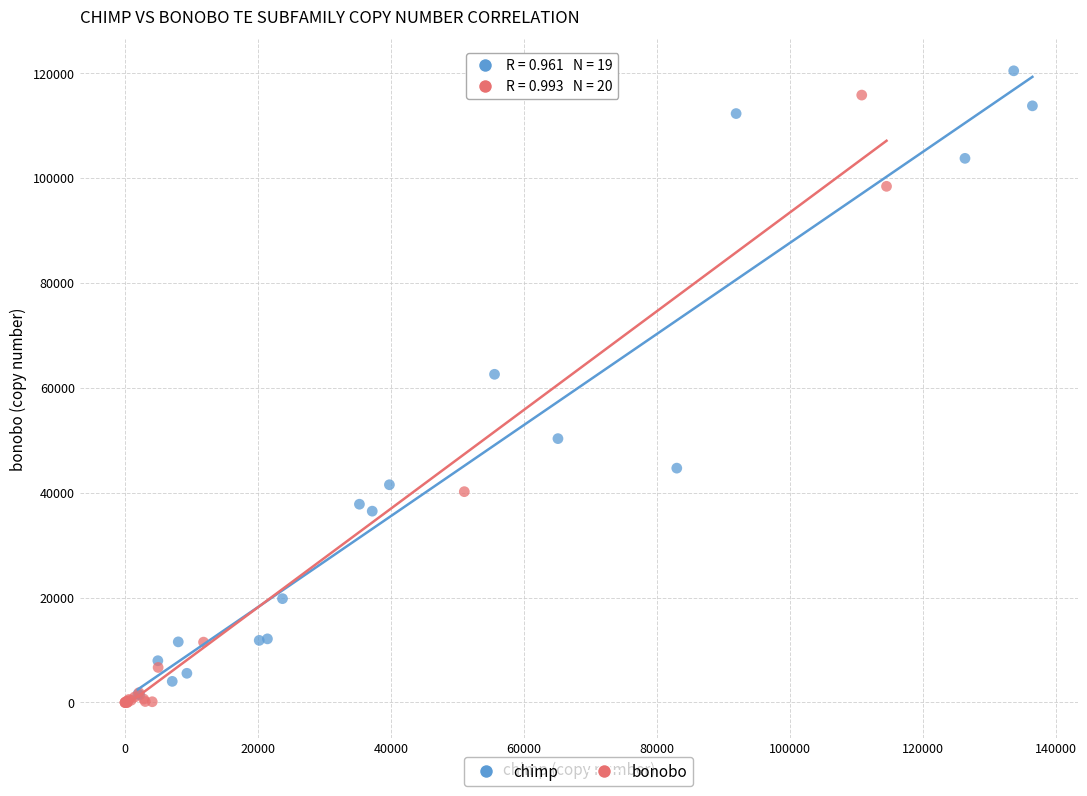

What are all the series names shown in the legend?

chimp, bonobo